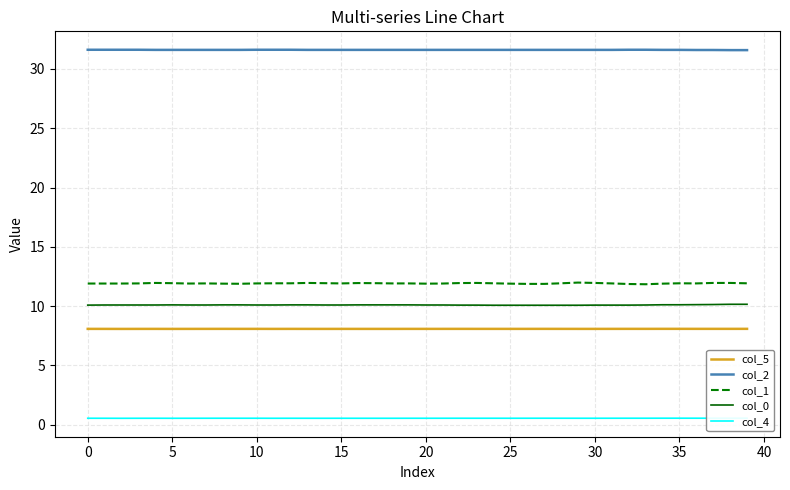

Which series has the largest total across all categories?

col_2